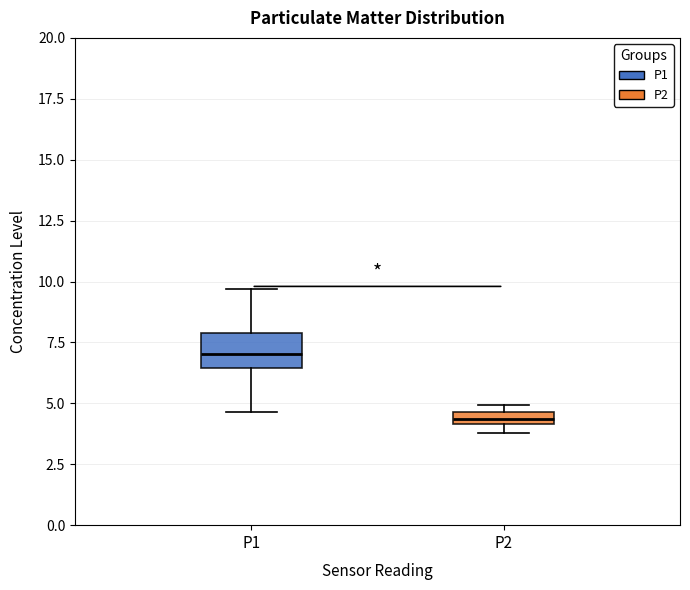

Which box is the tallest, from its lower edge to its upper edge?

P1